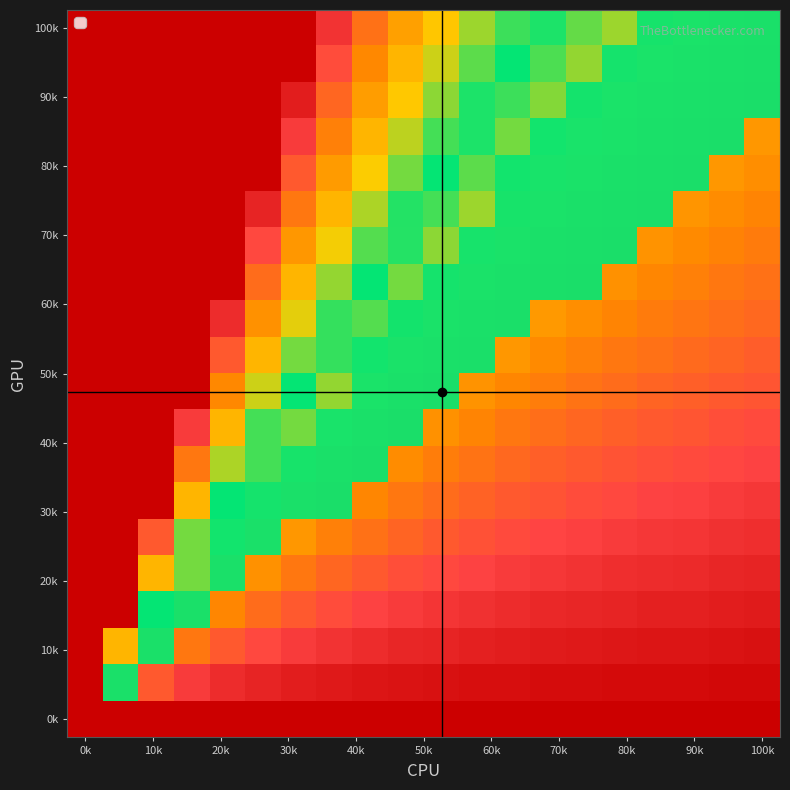

Count the number of data series in this chart.

20